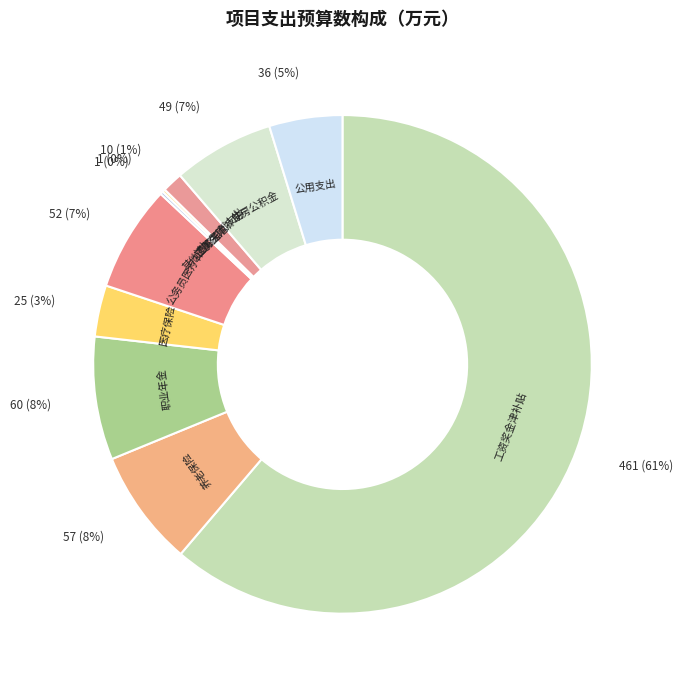

To the nearest percent, what is the average slice percentage?

10%